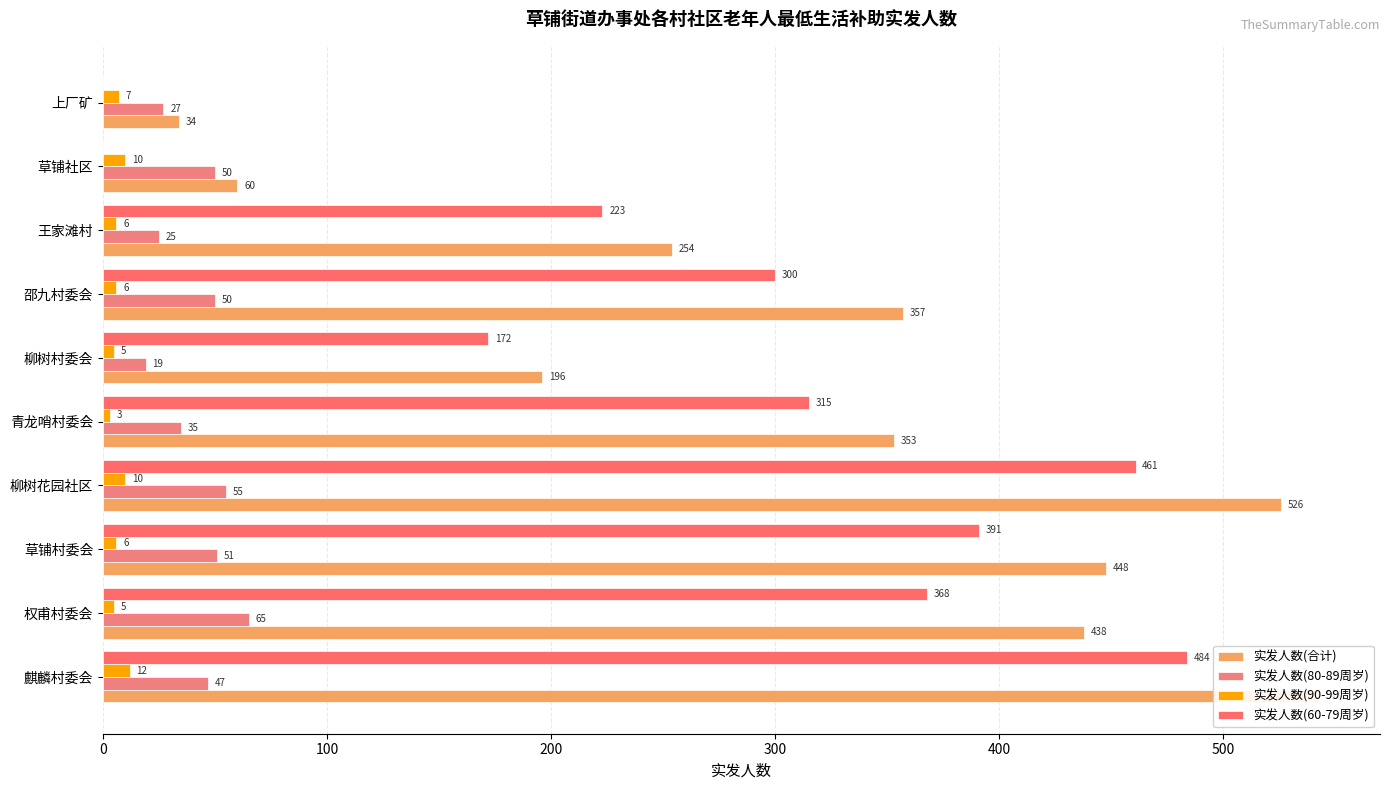

What is the total value across all series at 草铺社区?

120